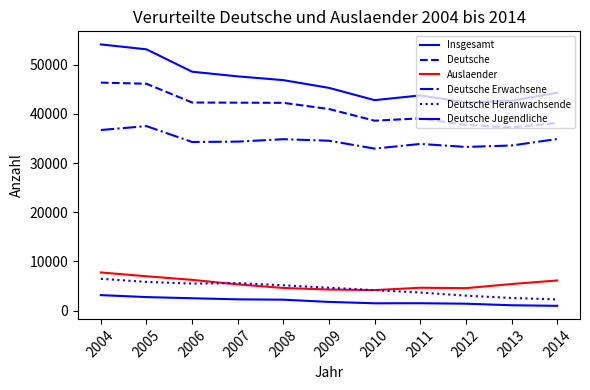

Is this an area chart (filled region under the line)?

No